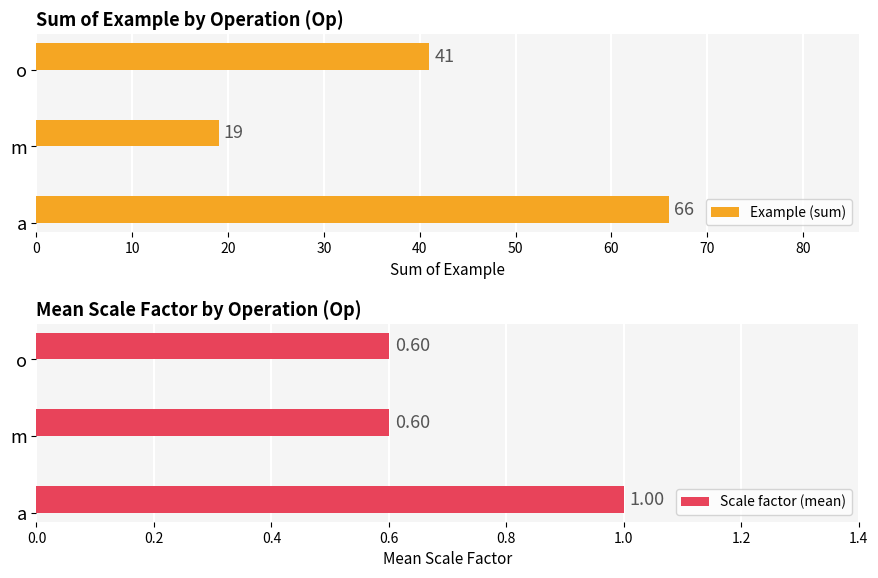

List the labels in order of Example (sum) value, smallest first.

m, o, a